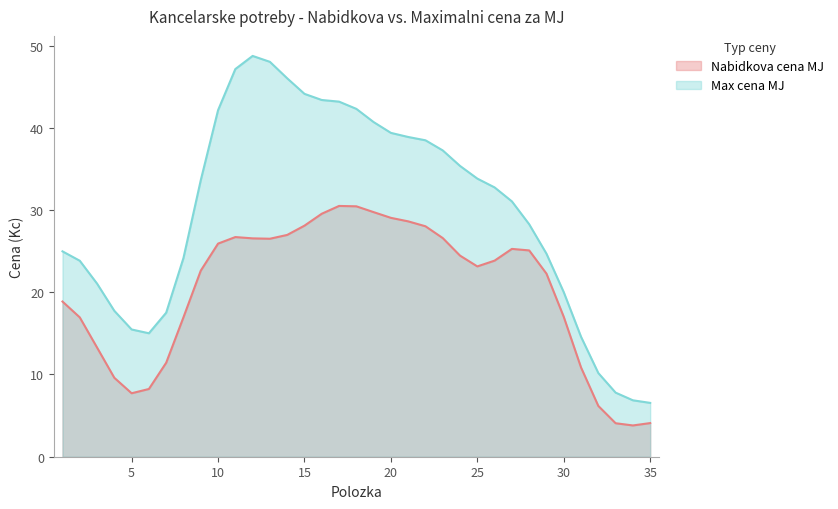

List the series in order of their overall mean, lowest first.

Nabidkova cena MJ, Max cena MJ